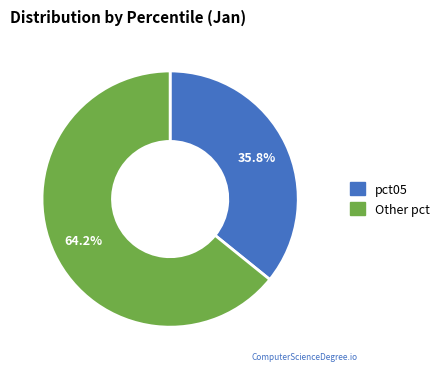

Is there any slice that represents more than half of the pie?

Yes